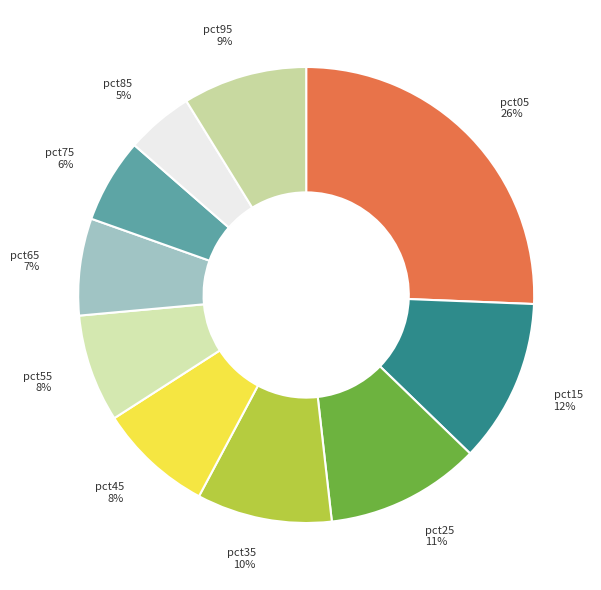

Between pct95 and pct25, which is larger?

pct25